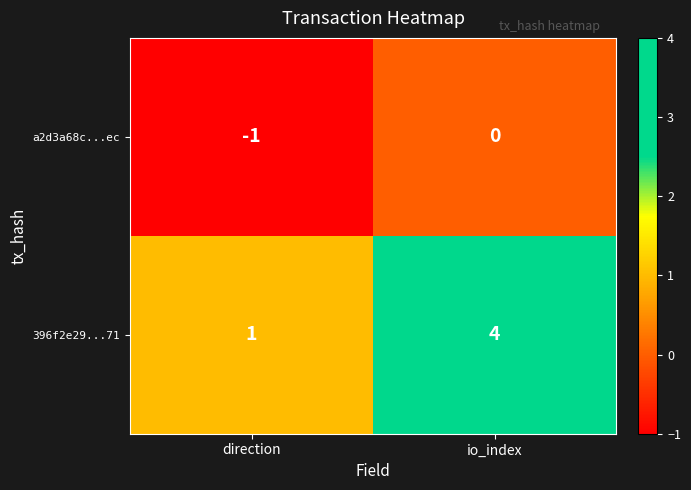

Is the value of 396f2e29...71 at direction greater than the value of a2d3a68c...ec at io_index?

Yes